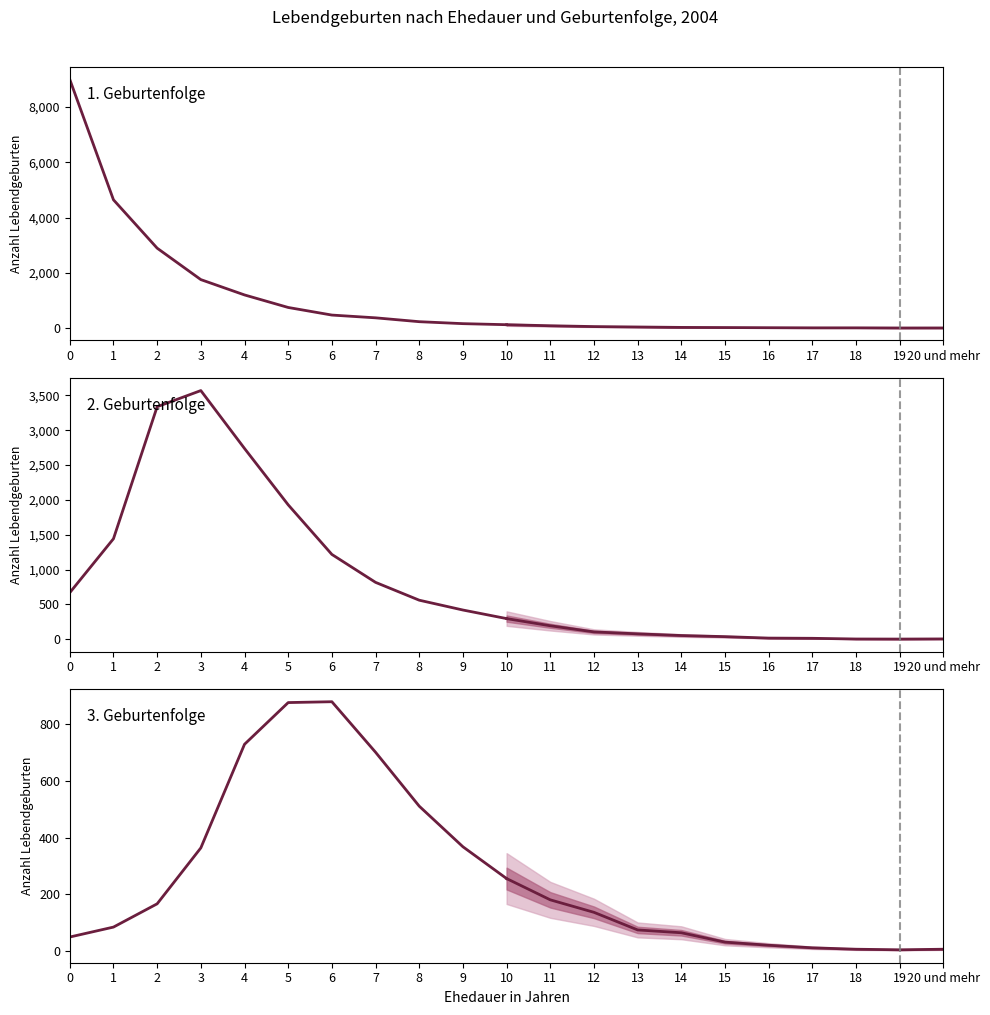

True or false: 1. Geburtenfolge has a value of 469 at 6.

True